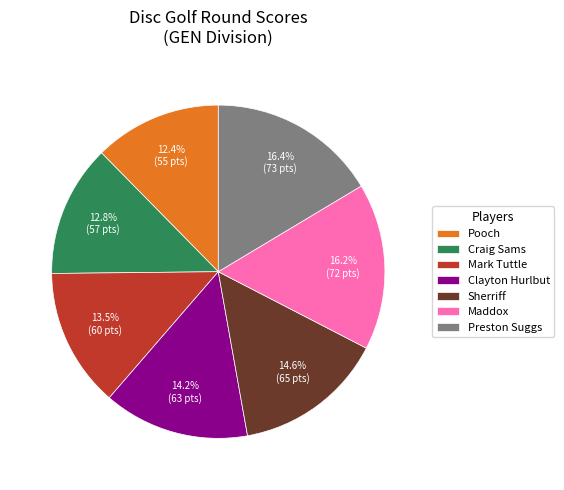

Between Clayton Hurlbut and Maddox, which is larger?

Maddox